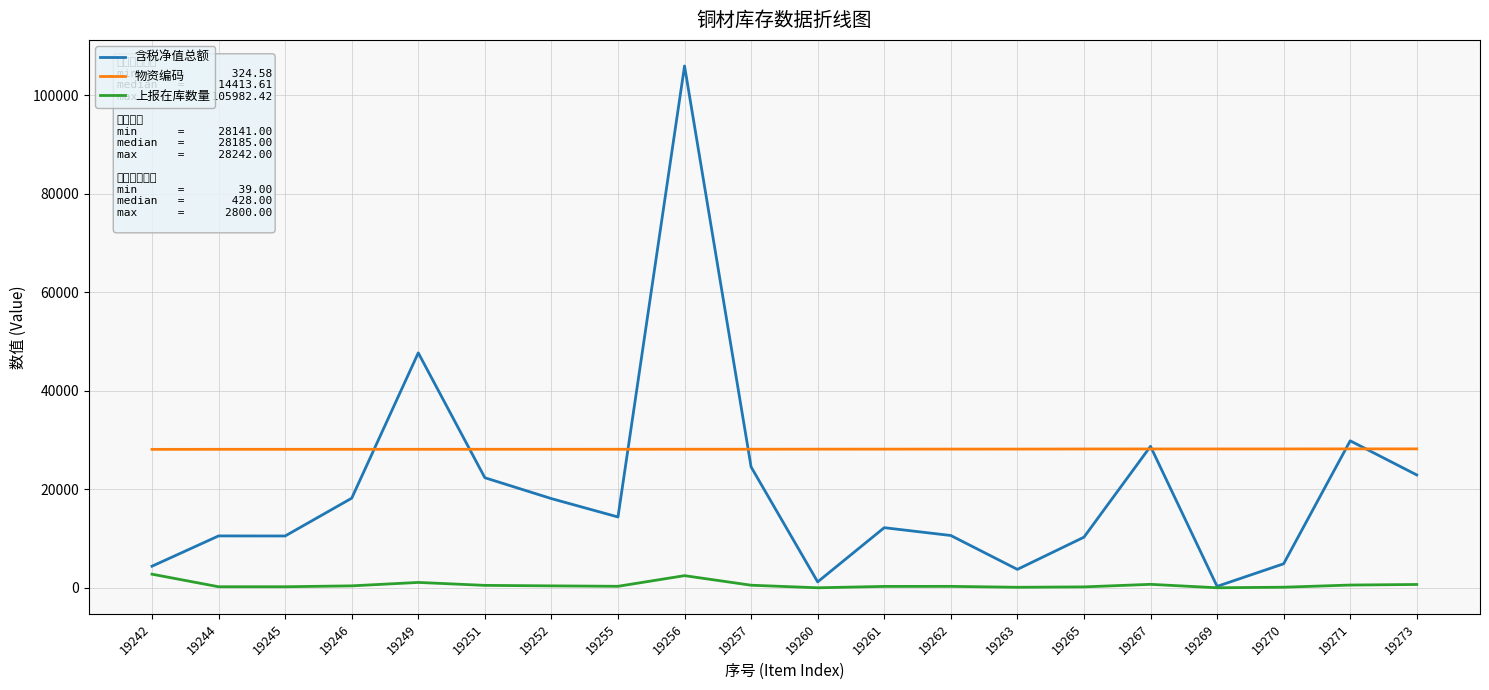

Which series has the largest total across all categories?

物资编码